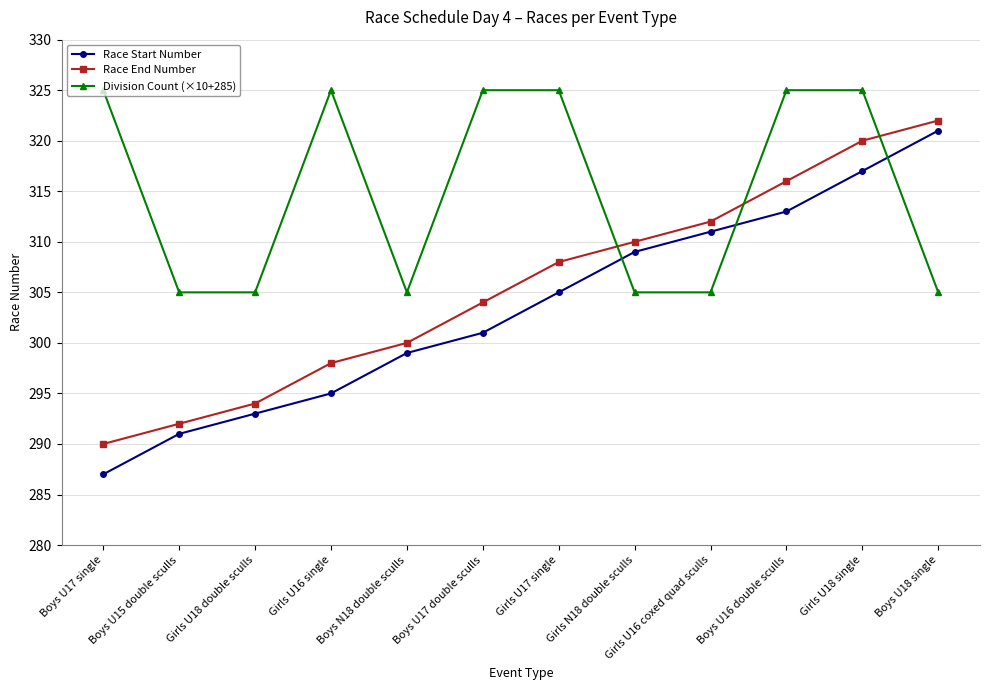

The Division Count (×10+285) series shows 305 at Girls U16 coxed quad sculls. True or false?

True